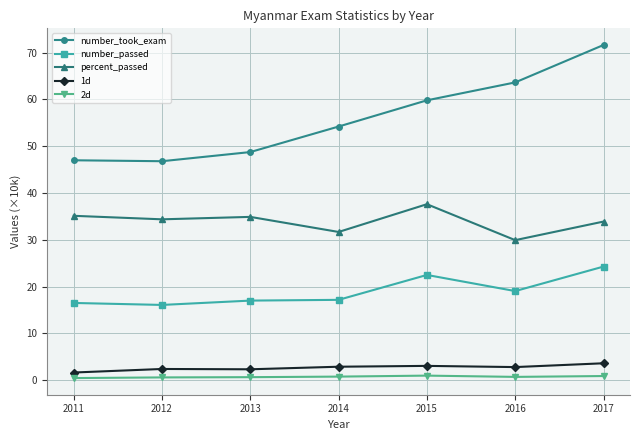

Is the value of number_took_exam at 2011 greater than the value of 1d at 2015?

Yes